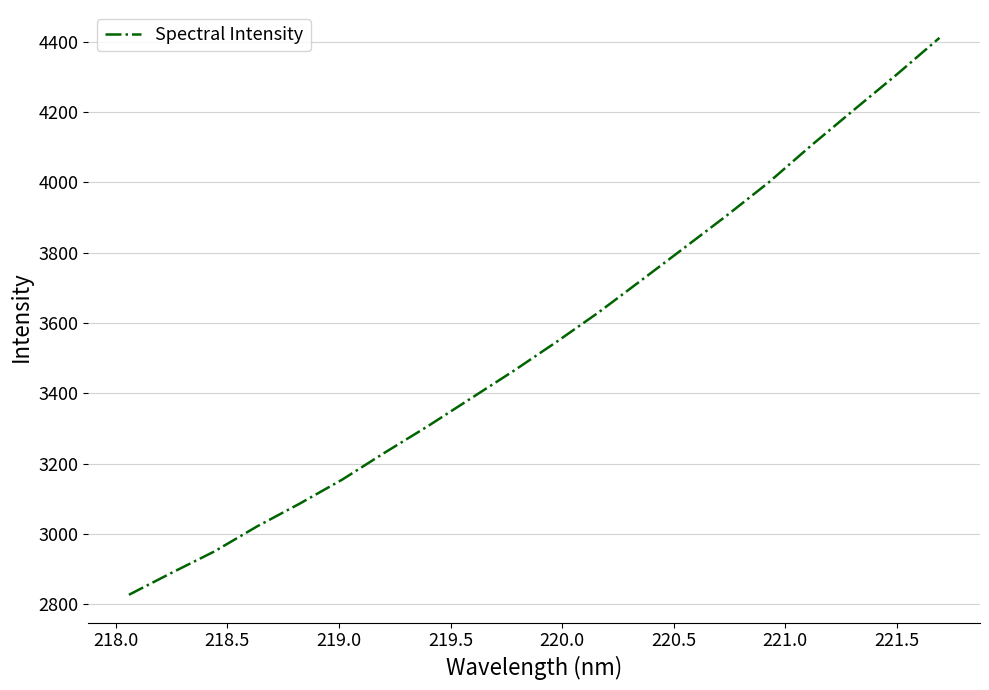

What is the difference between the maximum and minimum values?

1583.7